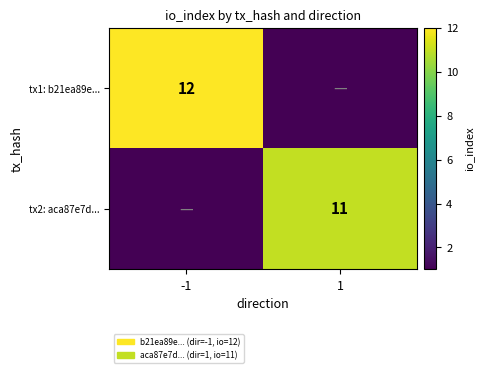

Is it true that tx2: aca87e7d... equals 11 at 1?

True